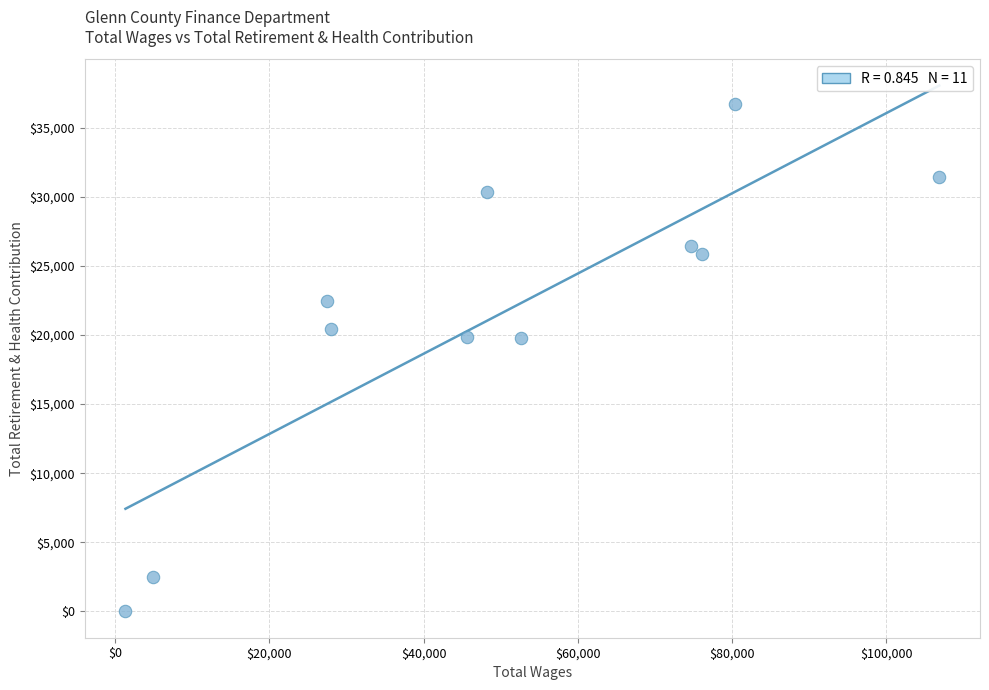

What is the average Y value?

21440